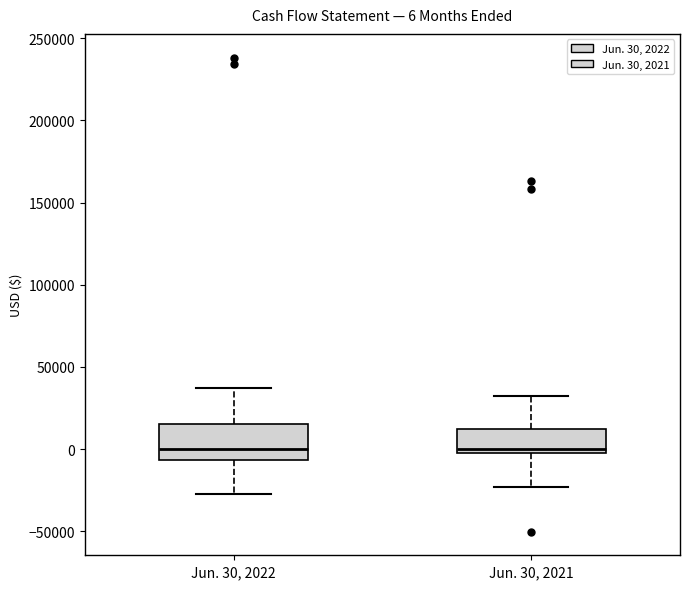

Comparing the boxes themselves (not the whiskers), which one is the tallest?

Jun. 30, 2022